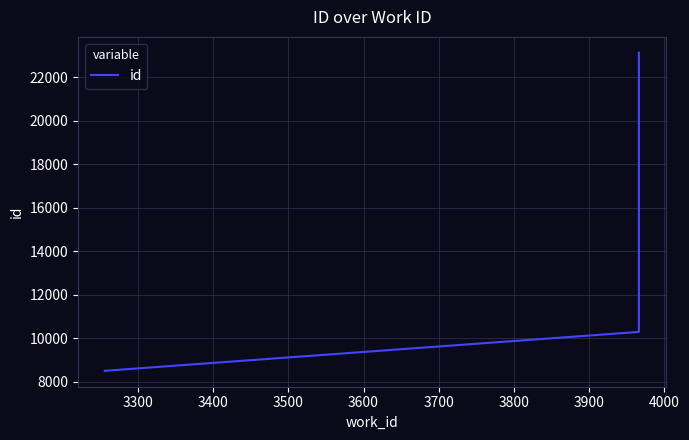

What is the maximum value shown in the chart?

23133